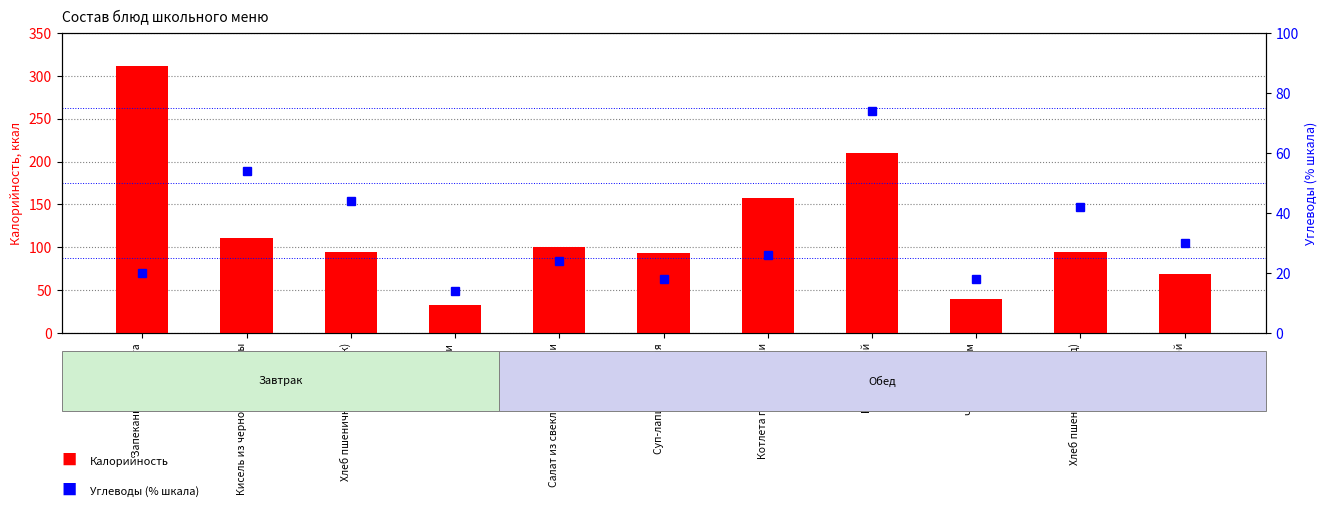

Is it true that Калорийность equals 210.0 at Рис отварной?

True